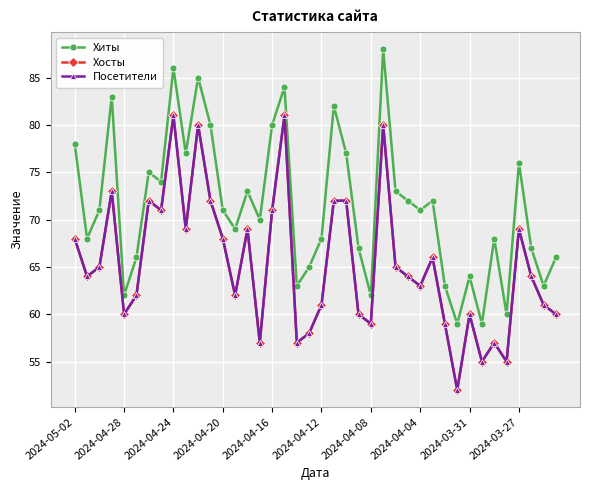

Is this an area chart (filled region under the line)?

No